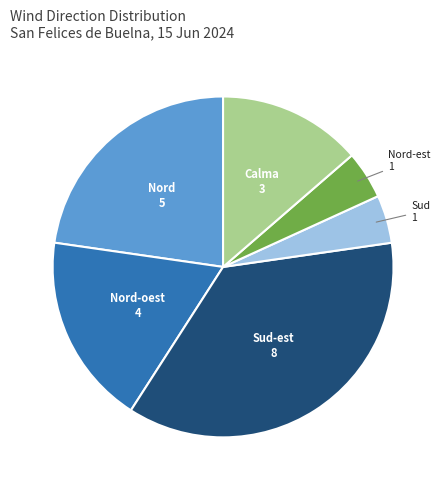

Does any single category account for the majority?

No